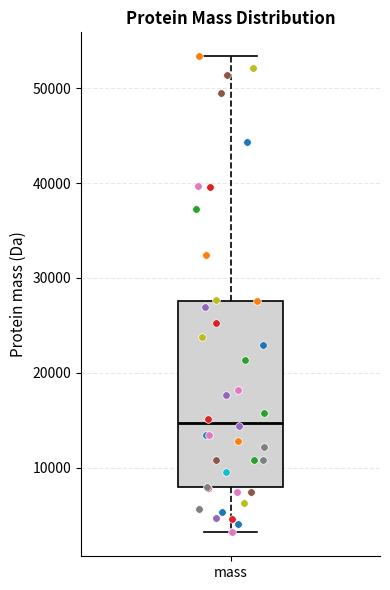

Read this box plot against the y-axis: the position of the median line, the range covered by the box, and the ends of both whiskers. The values are not printed on the chart, so give them approximately, as read against the axis.

median 15000, box 8000 to 28000, whiskers 3000 to 53000